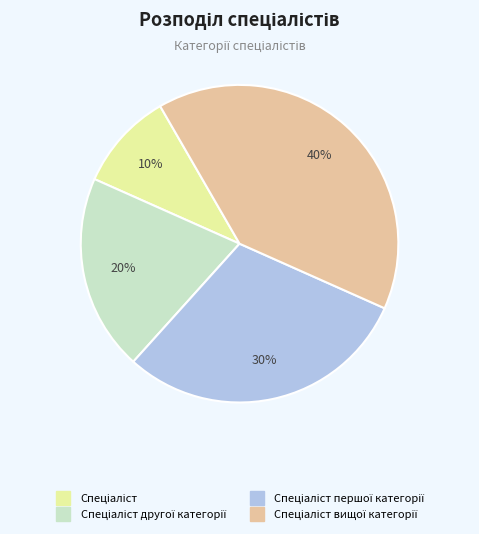

To the nearest percent, what is the average slice percentage?

25%